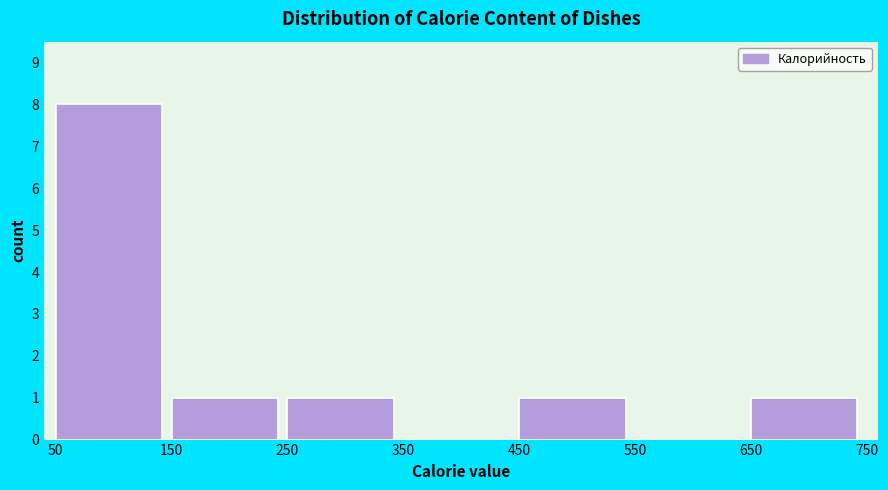

Which range on the x-axis has the tallest bar?

50 to 150